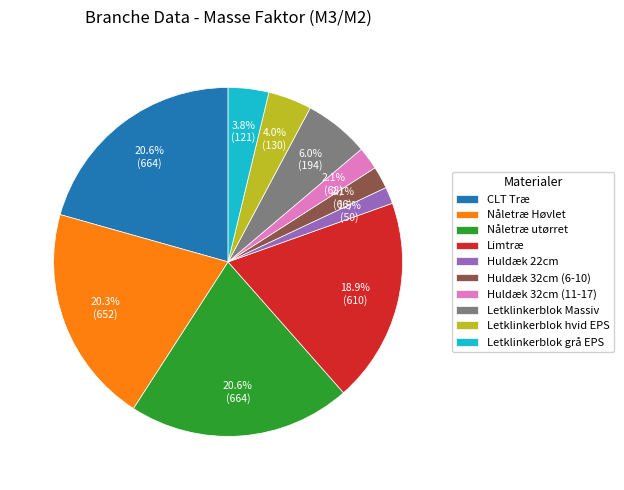

Is there a majority slice in this chart?

No